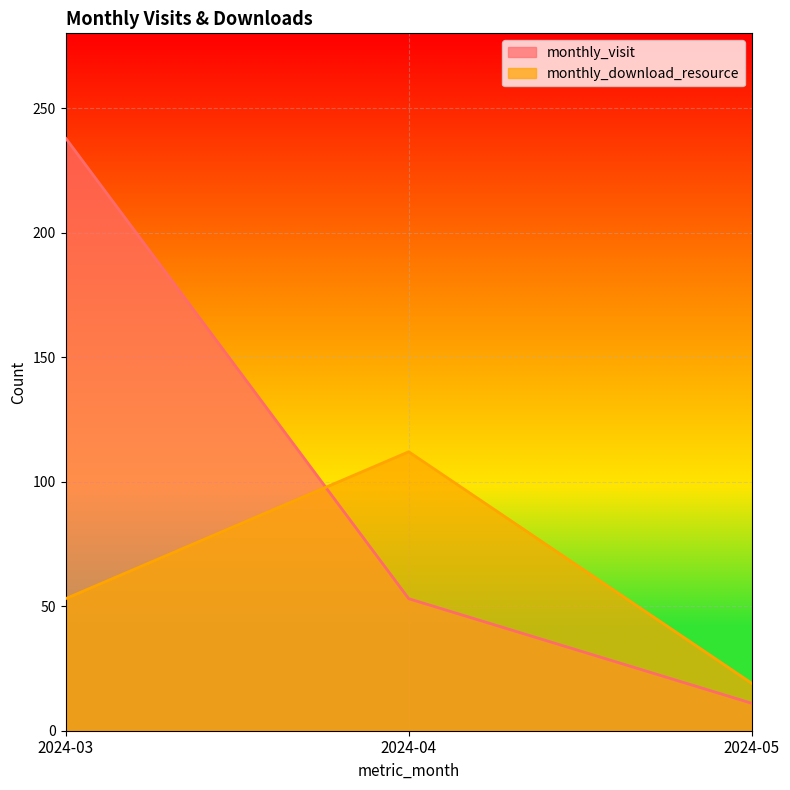

At which label does monthly_download_resource reach its peak?

2024-04